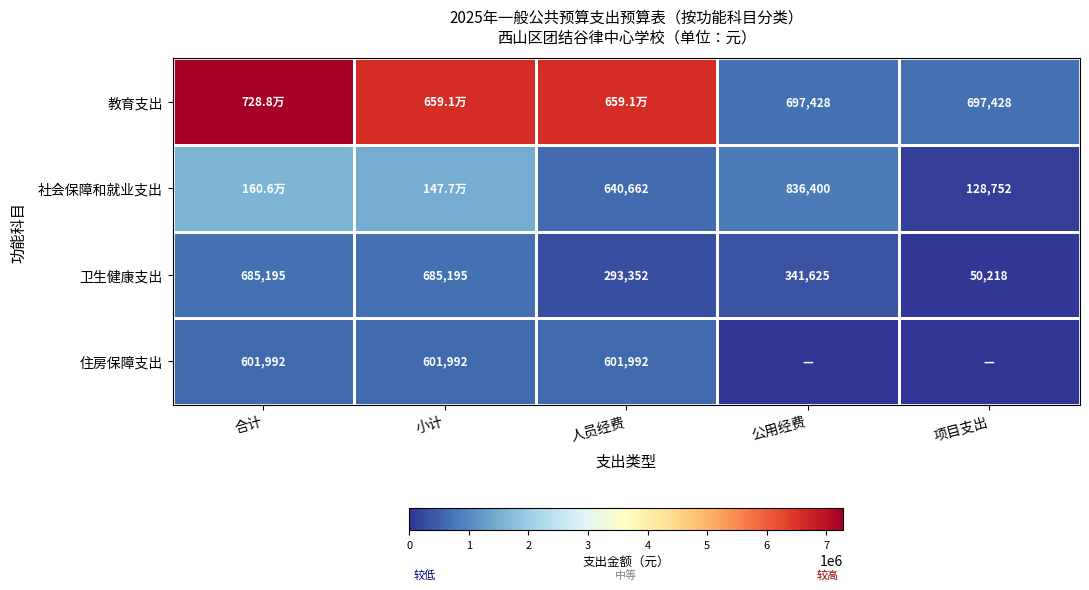

Is the value of 社会保障和就业支出 at 公用经费 greater than the value of 住房保障支出 at 小计?

Yes